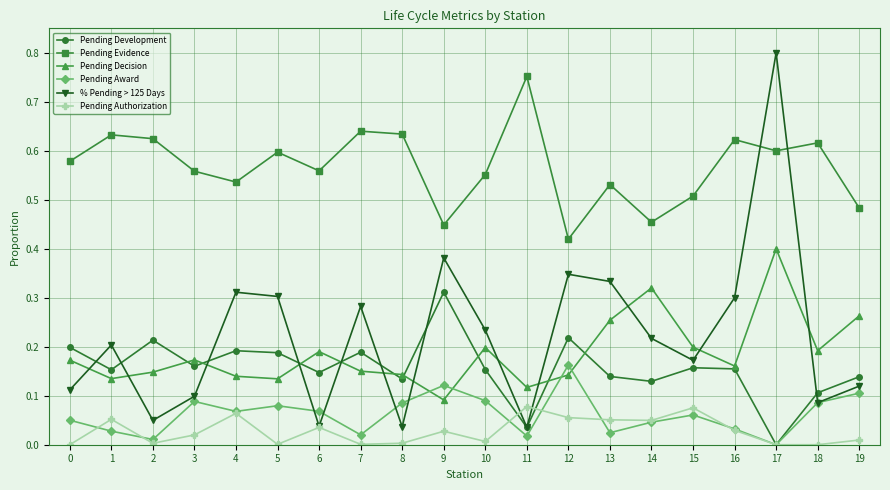

Count the number of data series in this chart.

6